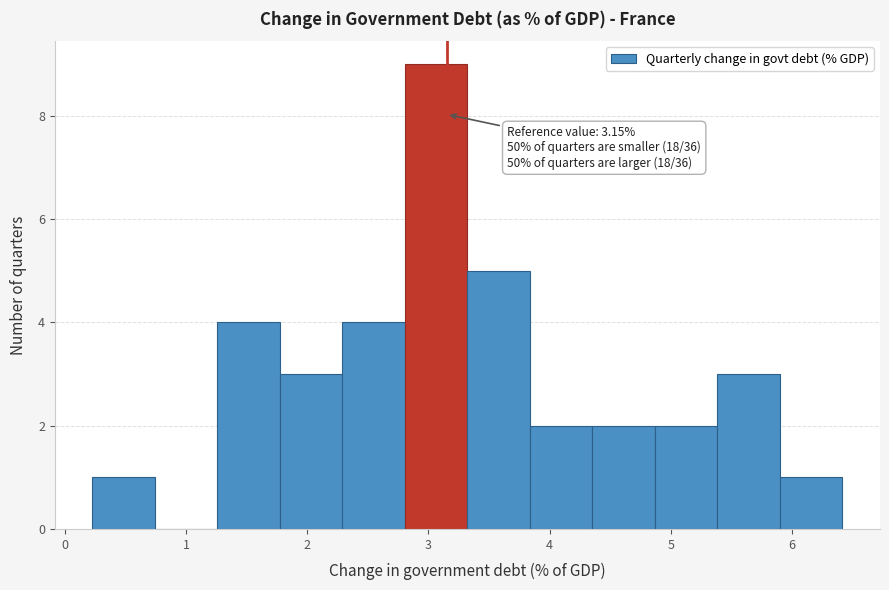

Which range on the x-axis has the tallest bar?

2.8 to 3.3